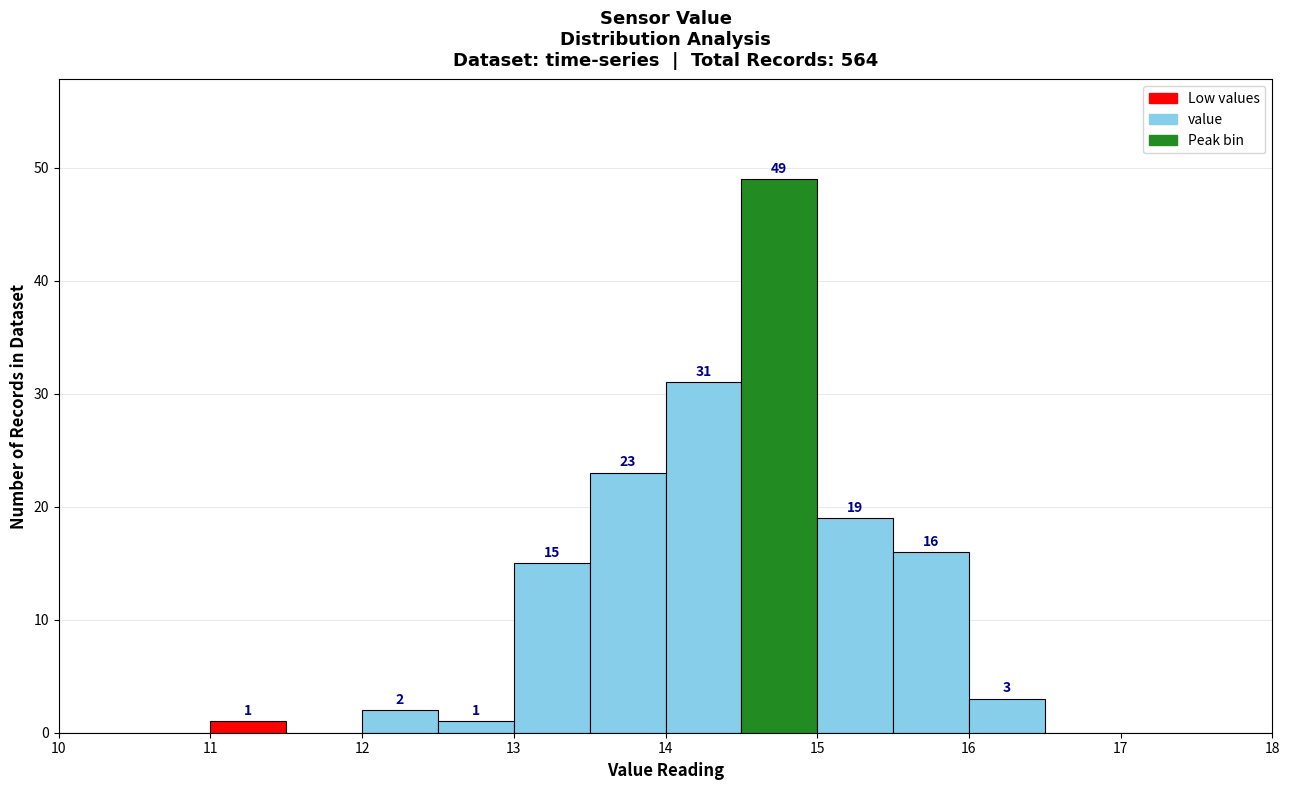

Over which range of the x-axis is the bar tallest?

14.5 to 15.0